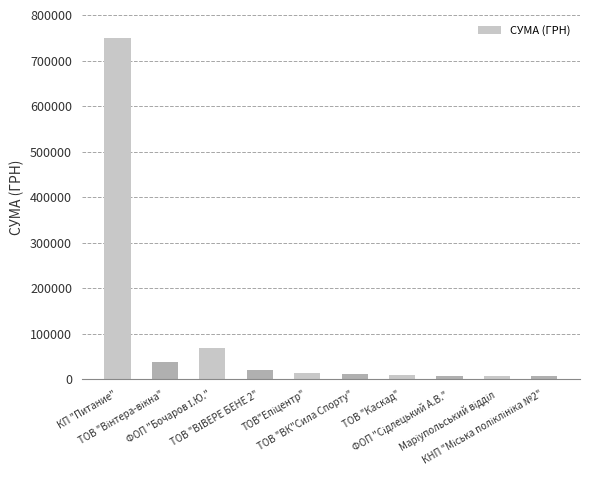

What is the change in value from ТОВ "ВК"Сила Спорту" to ТОВ "Каскад"?

-1810.3